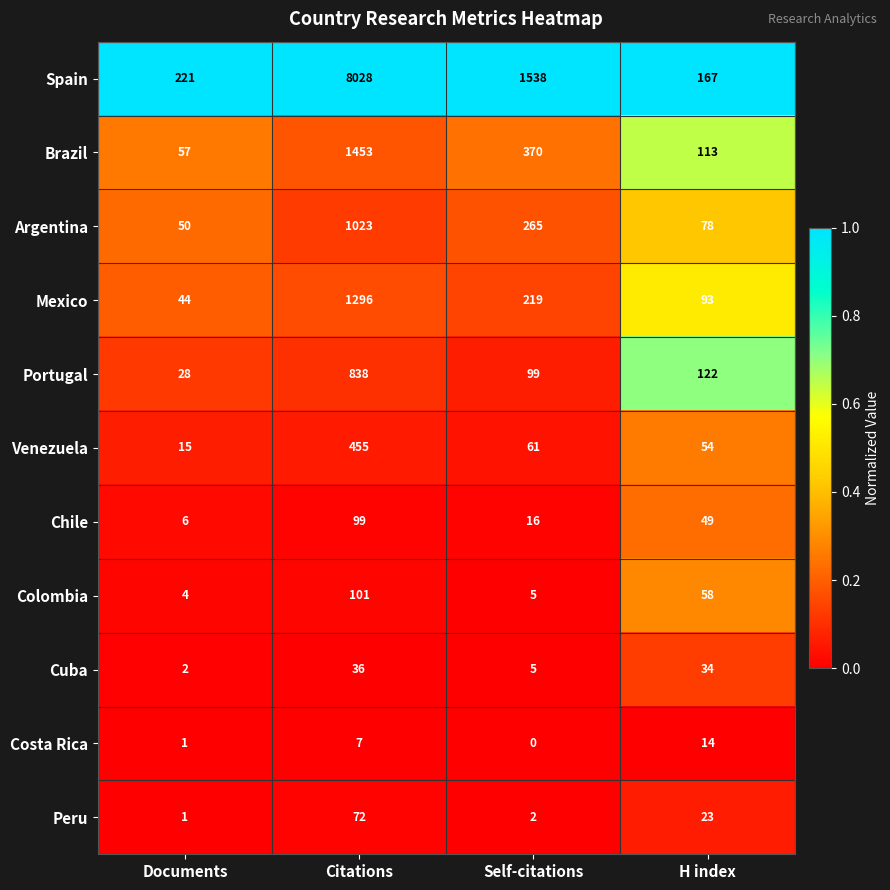

Rank the series by their maximum value, from highest to lowest.

Spain, Brazil, Mexico, Argentina, Portugal, Venezuela, Colombia, Chile, Peru, Cuba, Costa Rica